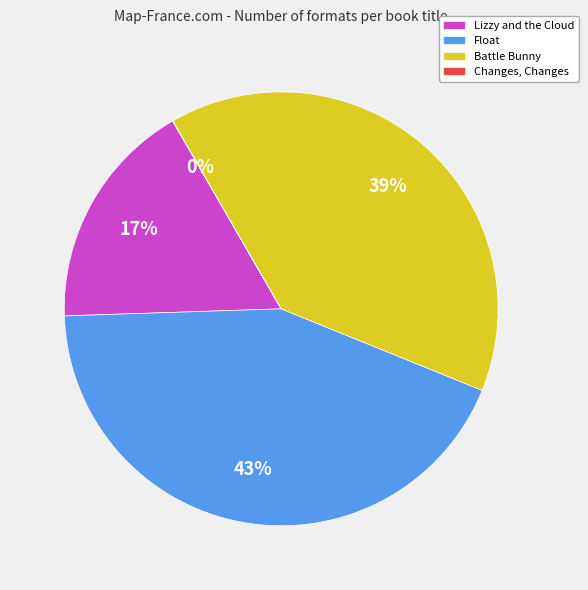

What percentage is the Lizzy and the Cloud slice, to the nearest percent?

17%